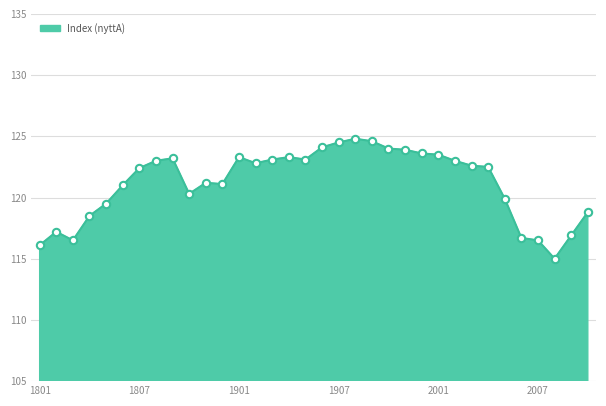

What is the greatest value displayed?

124.8